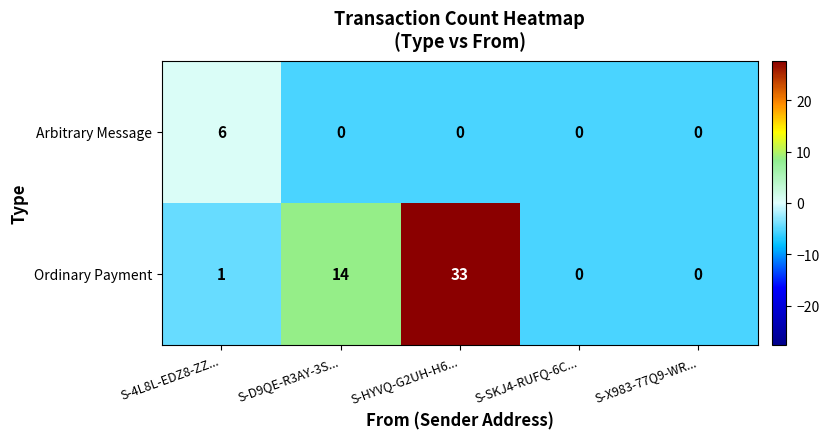

Which category has the highest value in the Arbitrary Message series?

S-4L8L-EDZ8-ZZ...